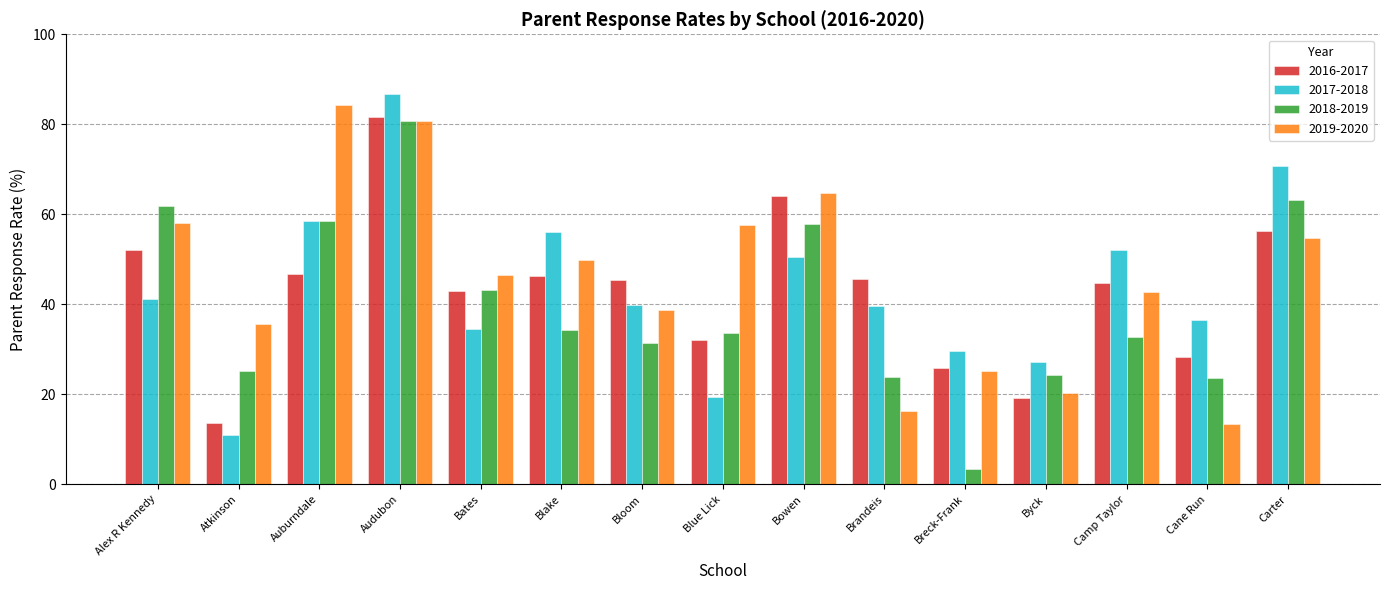

What is the value of the 2019-2020 bar at the 11th from the left?

25.1